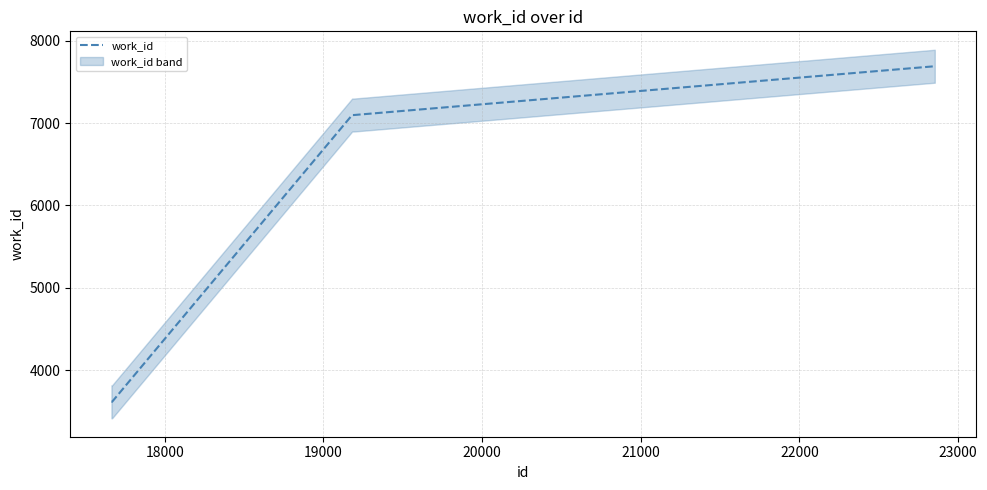

What is the lowest value of the work_id series?

3617